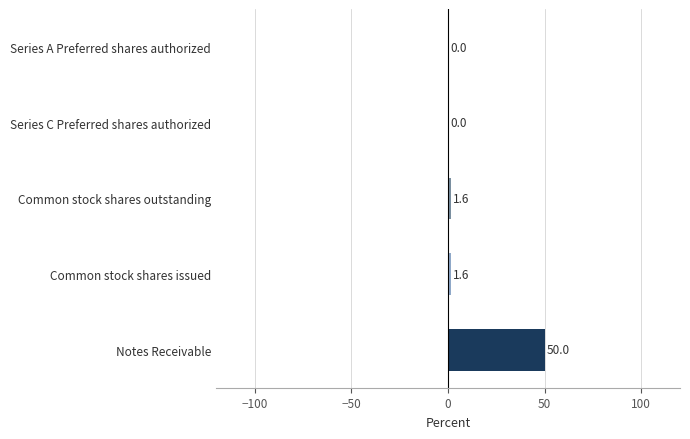

What is the ratio of the value at Common stock shares outstanding to the value at Common stock shares issued?

1.0